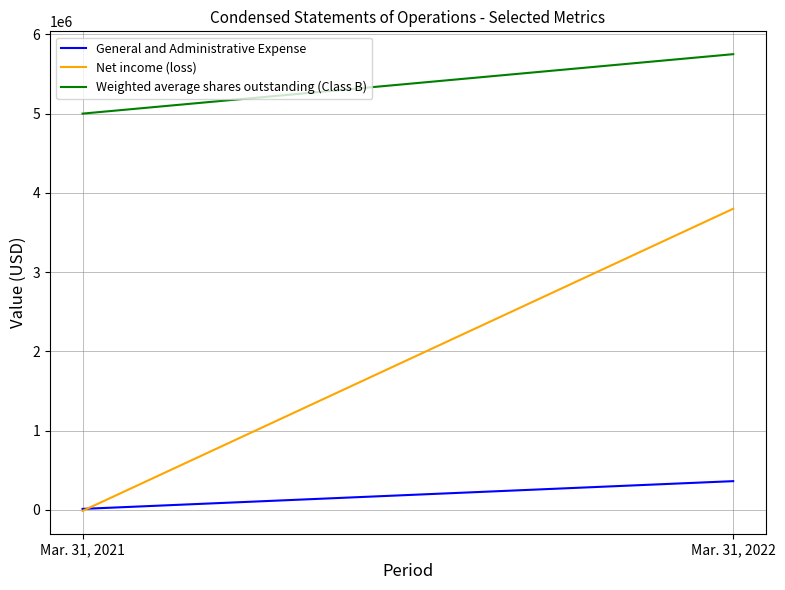

What is the value of the Net income (loss) point at the 1st from the left?

-12538